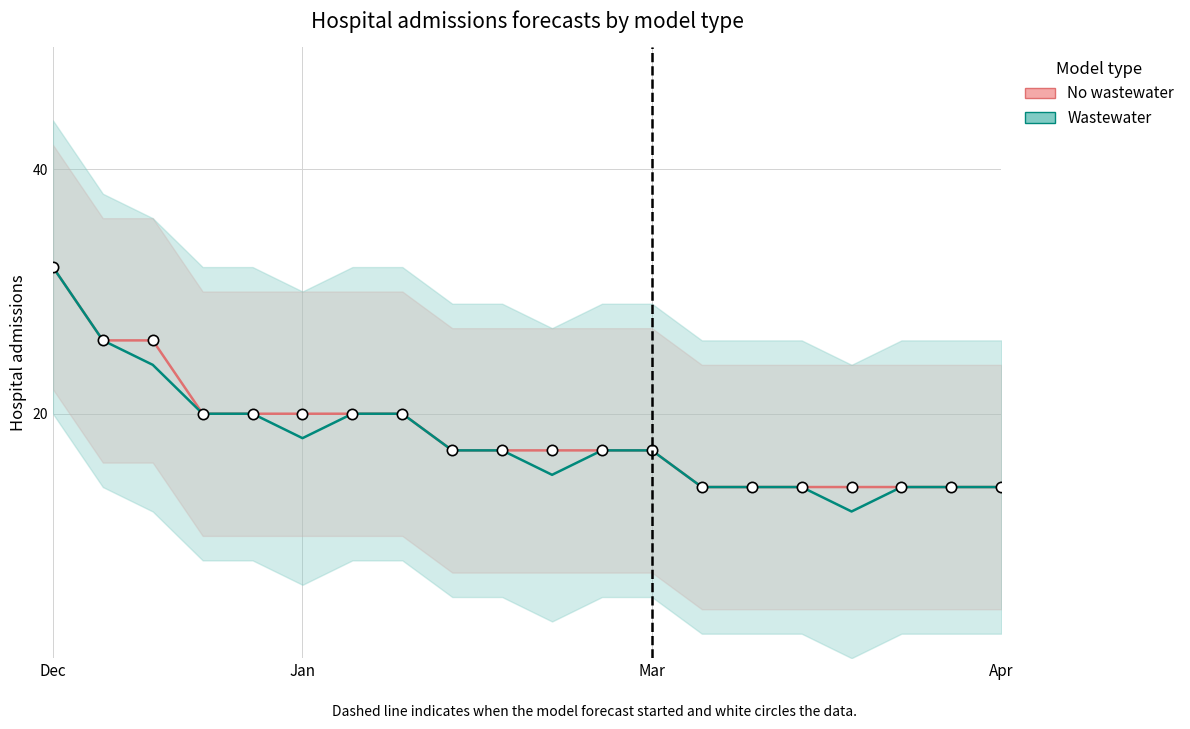

What is the range of X values (max minus min)?

19